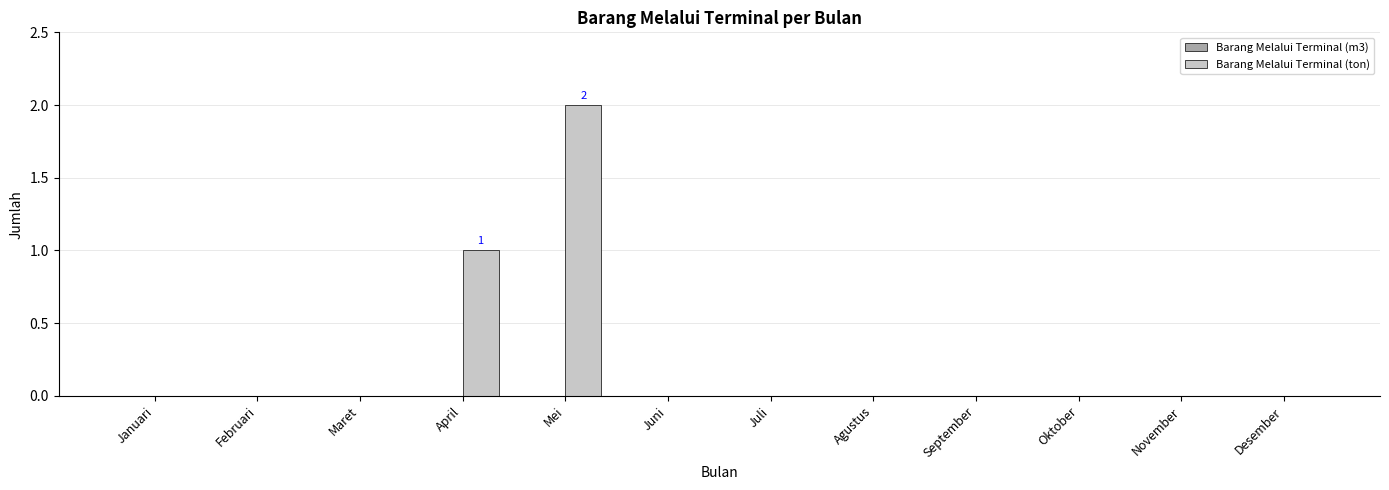

Count the number of categories in the chart.

12